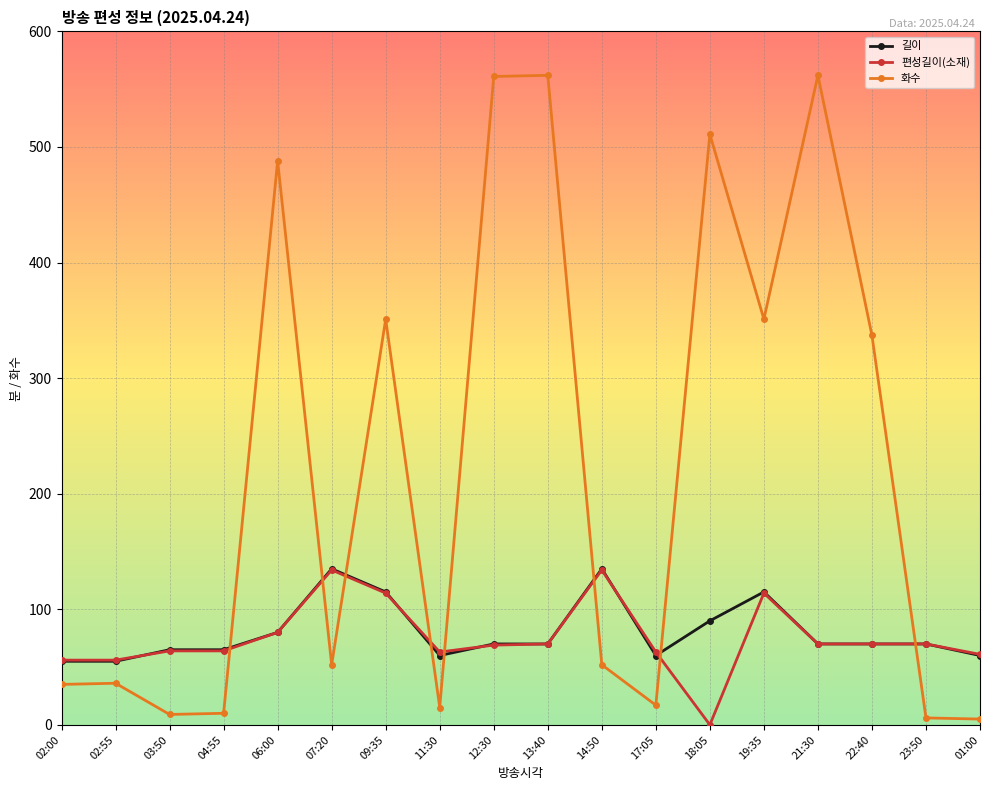

True or false: 길이 and 화수 cross at least once.

True